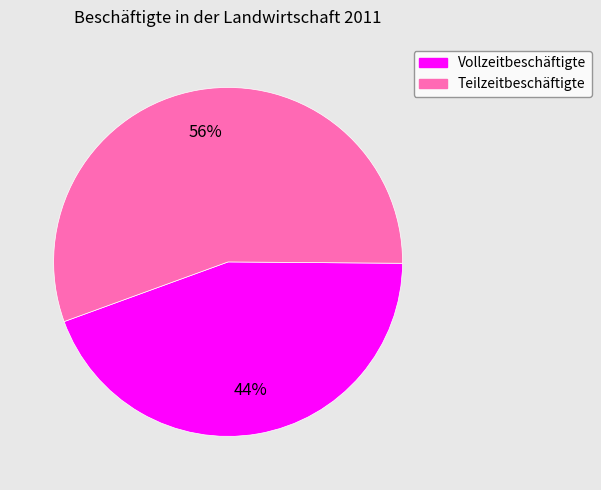

Does Vollzeitbeschäftigte represent more than half of the total?

No